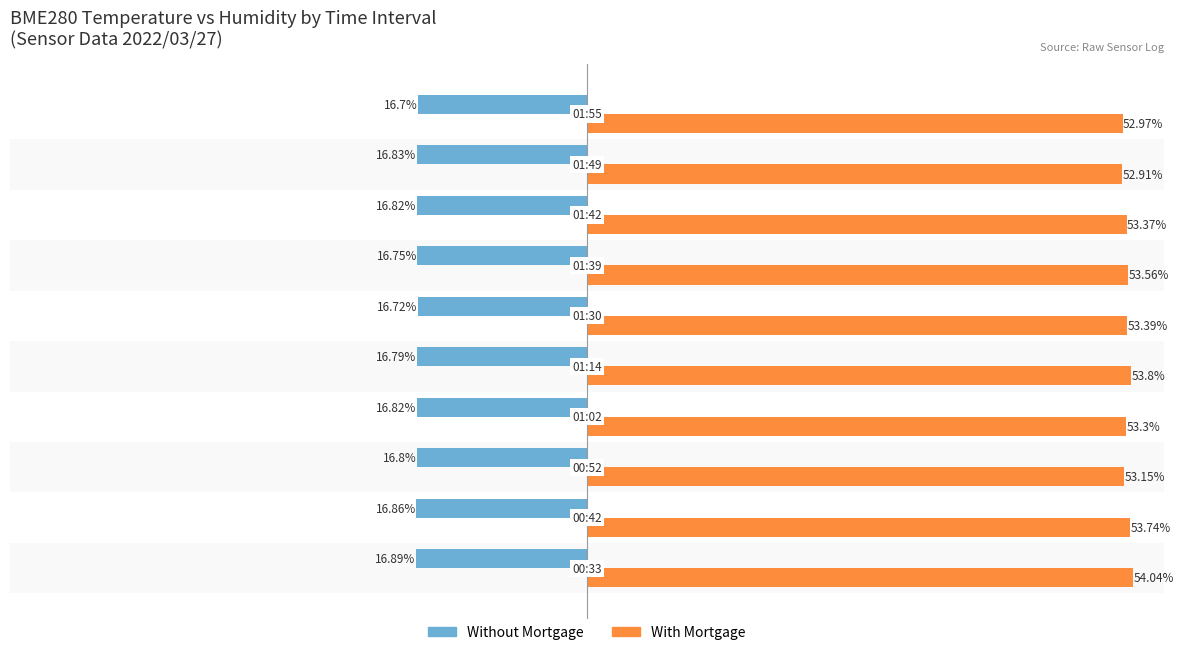

Which series has the largest range (max minus min)?

With Mortgage